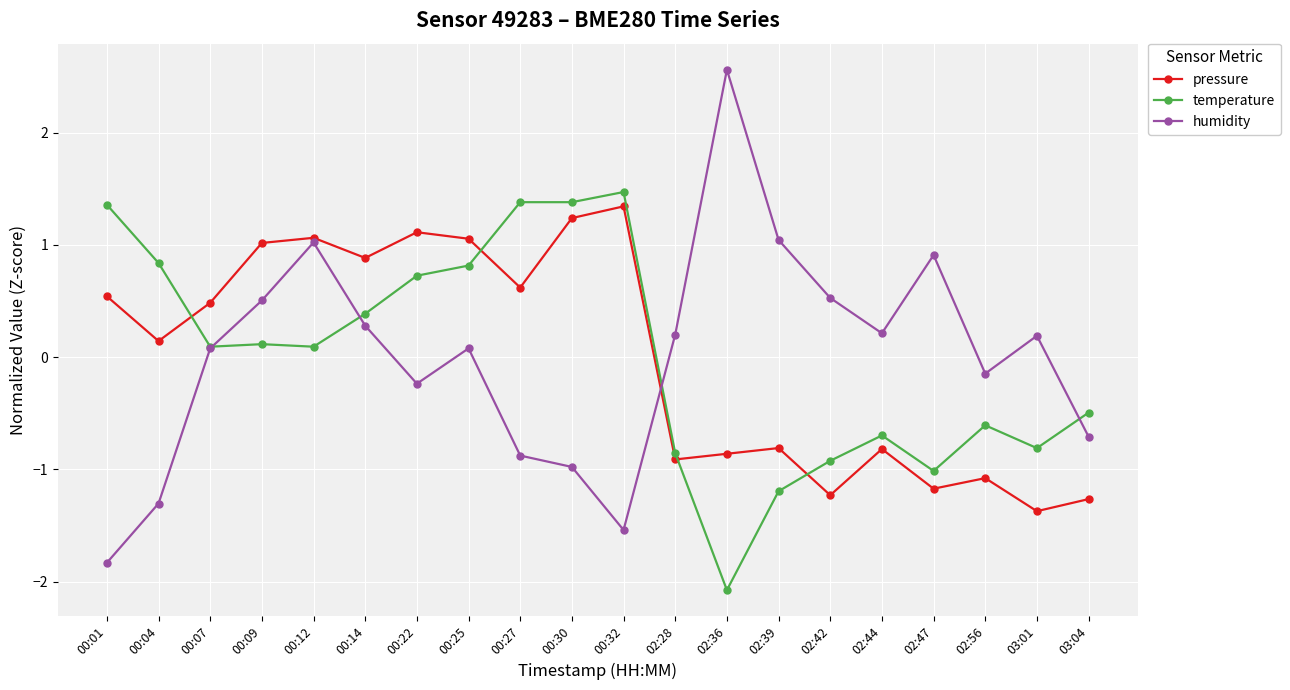

Reading left to right, extract all data points from this chart.

pressure: 00:01=0.5	00:04=0.1	00:07=0.5	00:09=1.0	00:12=1.1	00:14=0.9	00:22=1.1	00:25=1.1	00:27=0.6	00:30=1.2	00:32=1.3	02:28=-0.9	02:36=-0.9	02:39=-0.8	02:42=-1.2	02:44=-0.8	02:47=-1.2	02:56=-1.1	03:01=-1.4	03:04=-1.3
temperature: 00:01=1.4	00:04=0.8	00:07=0.1	00:09=0.1	00:12=0.1	00:14=0.4	00:22=0.7	00:25=0.8	00:27=1.4	00:30=1.4	00:32=1.5	02:28=-0.9	02:36=-2.1	02:39=-1.2	02:42=-0.9	02:44=-0.7	02:47=-1.0	02:56=-0.6	03:01=-0.8	03:04=-0.5
humidity: 00:01=-1.8	00:04=-1.3	00:07=0.1	00:09=0.5	00:12=1.0	00:14=0.3	00:22=-0.2	00:25=0.1	00:27=-0.9	00:30=-1.0	00:32=-1.5	02:28=0.2	02:36=2.6	02:39=1.0	02:42=0.5	02:44=0.2	02:47=0.9	02:56=-0.1	03:01=0.2	03:04=-0.7